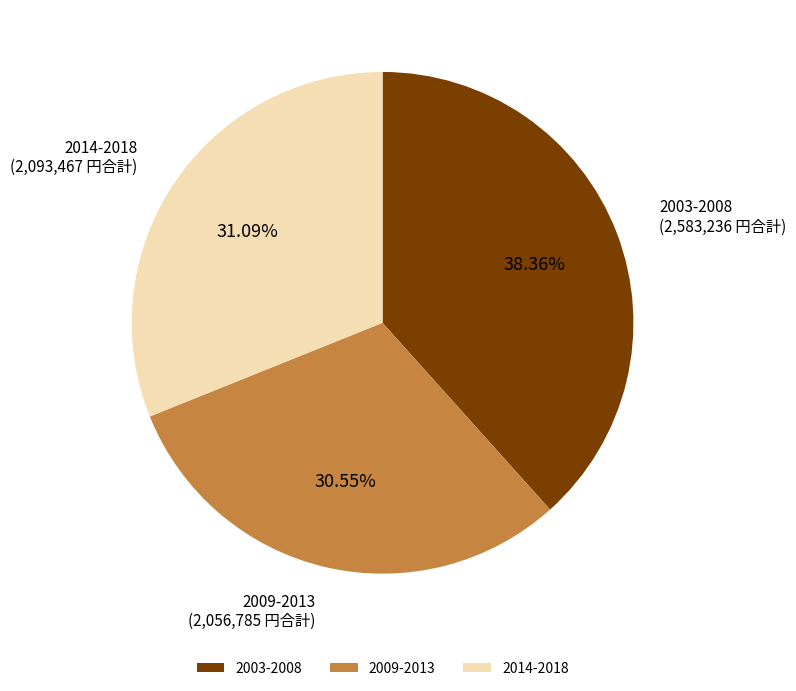

Is there a majority slice in this chart?

No